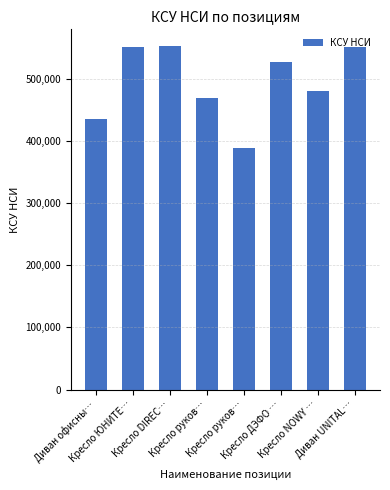

Between Диван UNITAL… and Кресло ЮНИТЕ…, which is larger?

Кресло ЮНИТЕ…